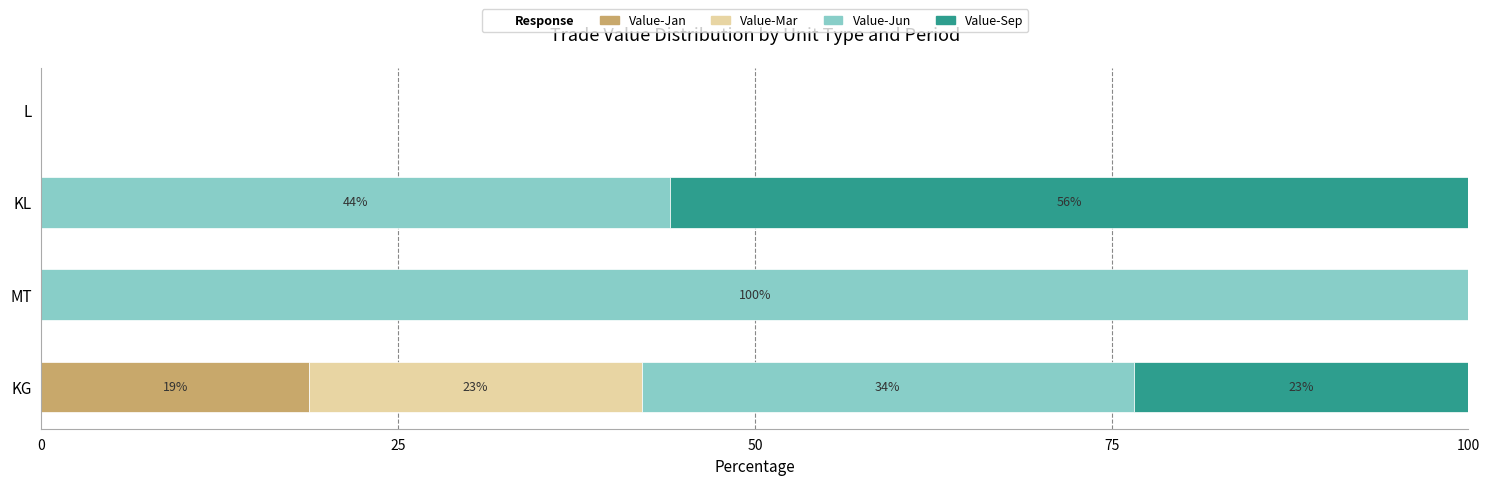

What is the total value across all series at KL?

100.0